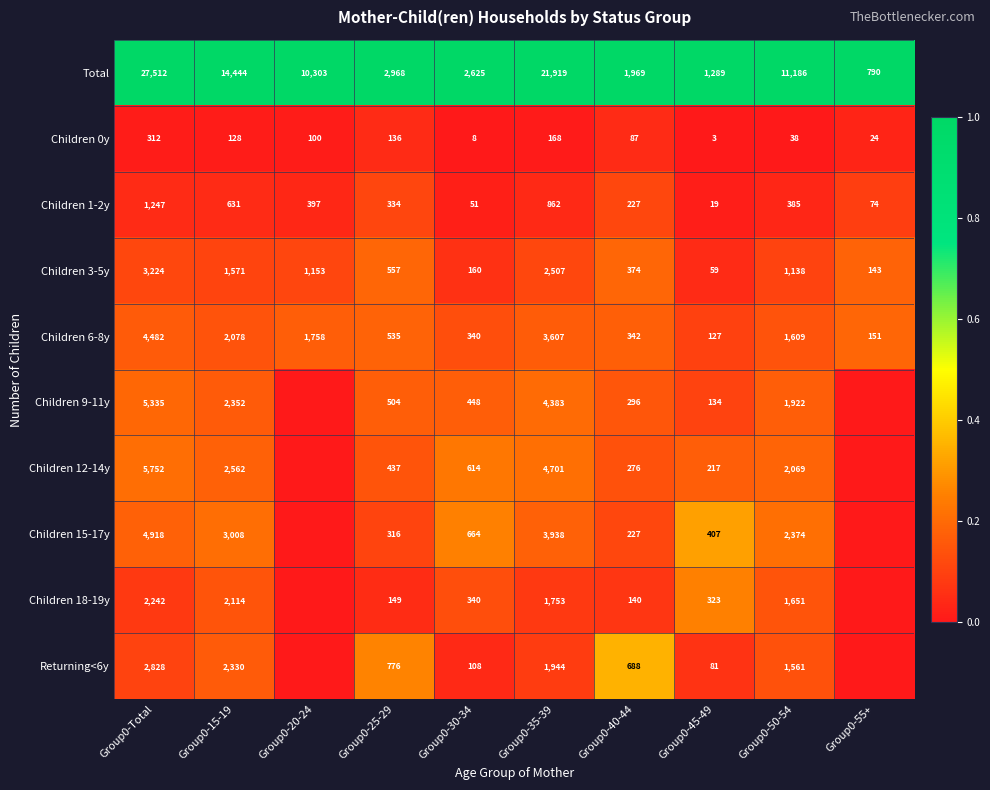

Where is Children 6-8y nearest to the value 2304?

Group0-15-19